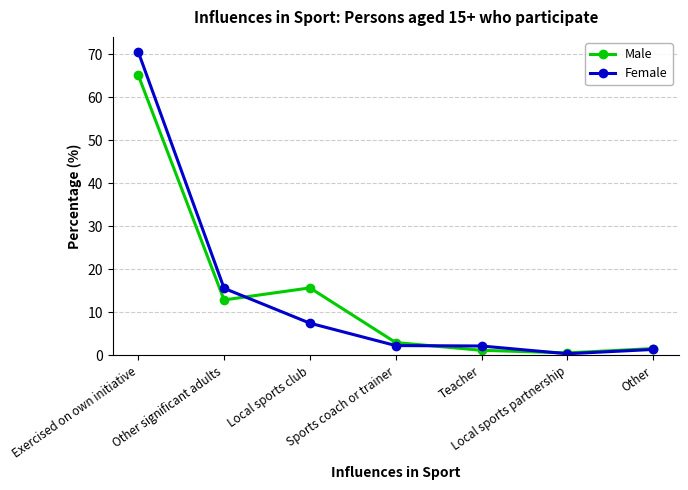

What is the minimum value shown in the chart?

0.4